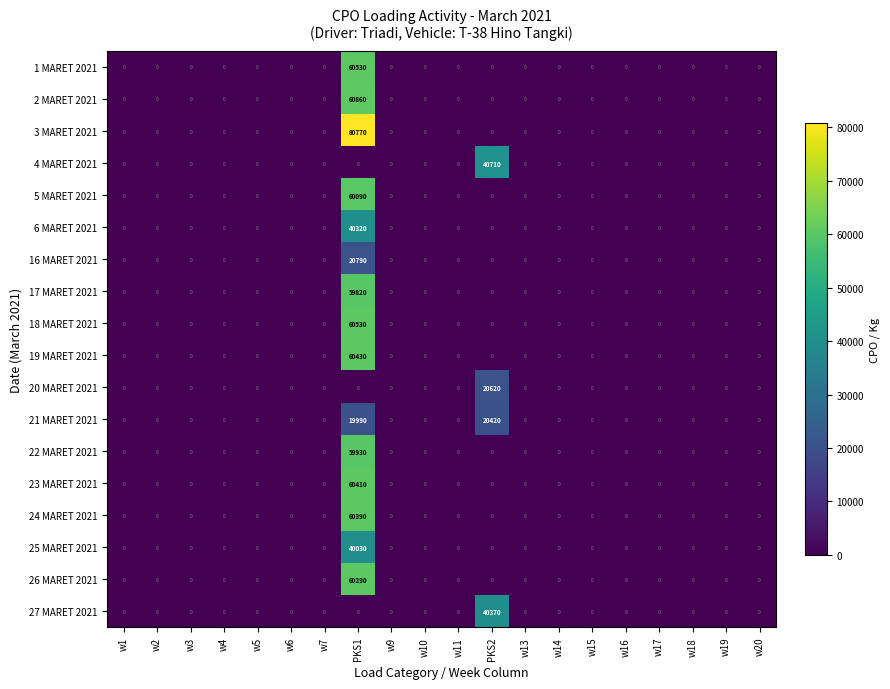

At which label does 4 MARET 2021 reach its peak?

PKS2